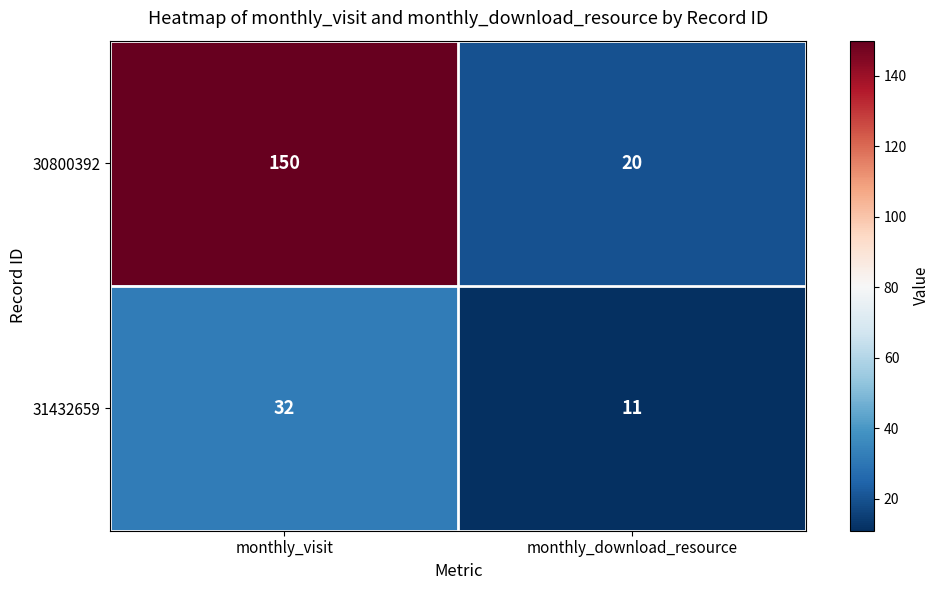

What is the total value across all series at monthly_download_resource?

31